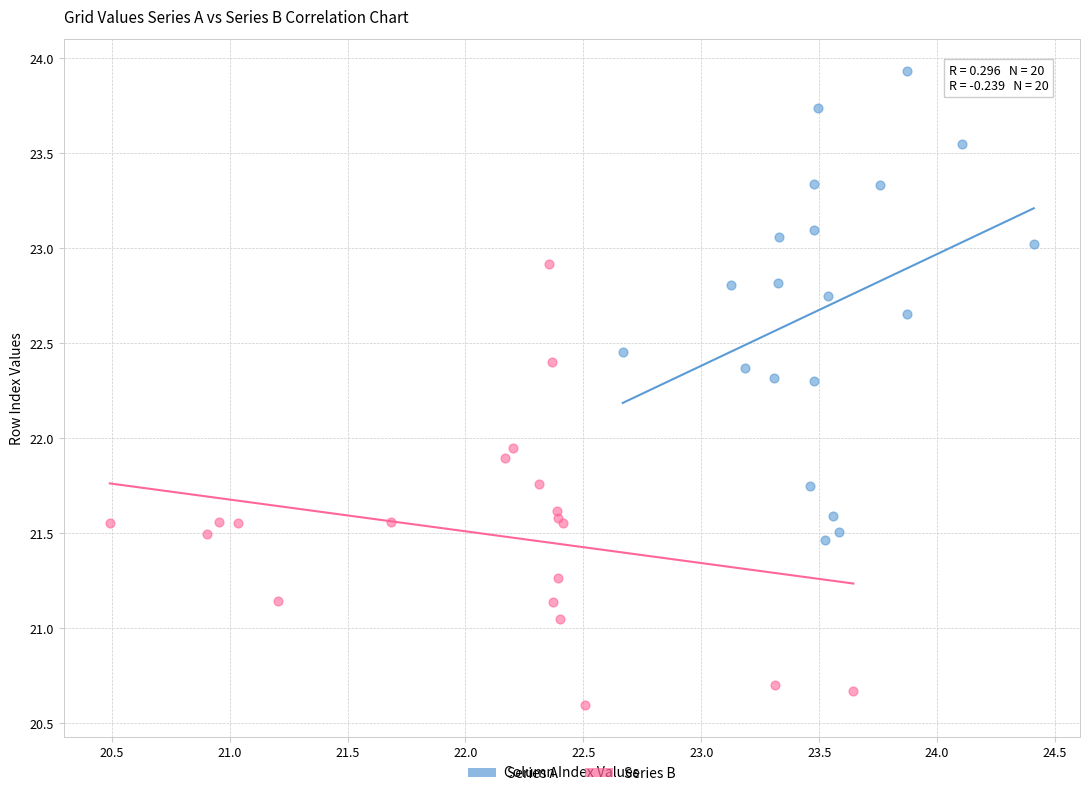

Which series contains the lowest Y value?

Series B